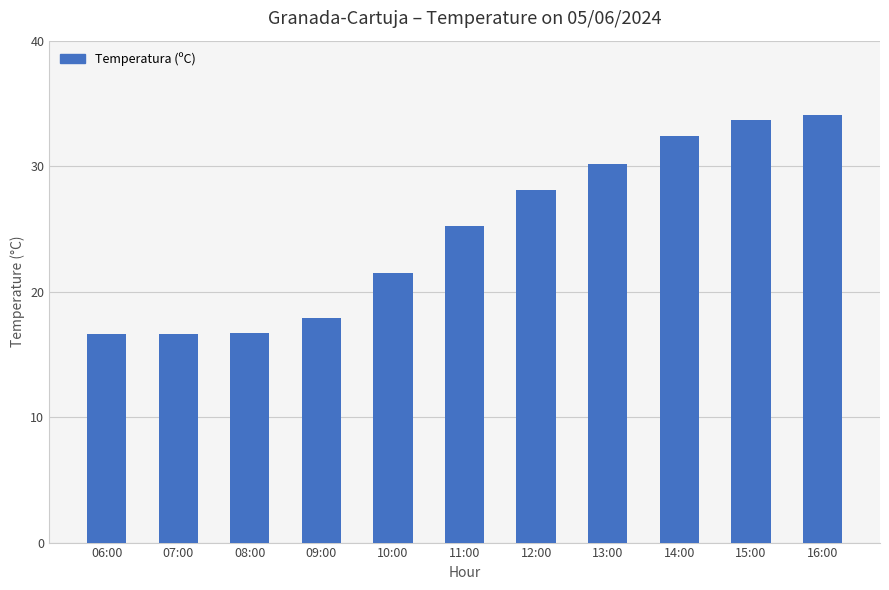

What is the smallest value displayed?

16.6